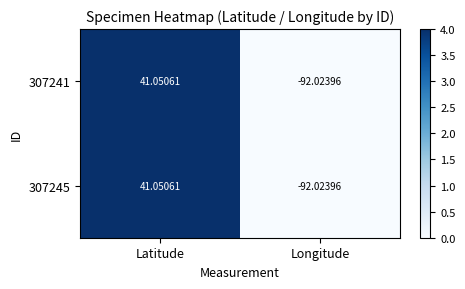

Where does the 307241 series first go above 41?

Latitude